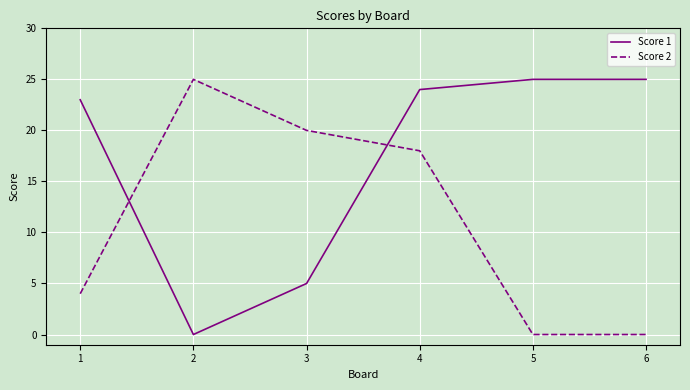

At which category does Score 1 reach its first local valley?

2